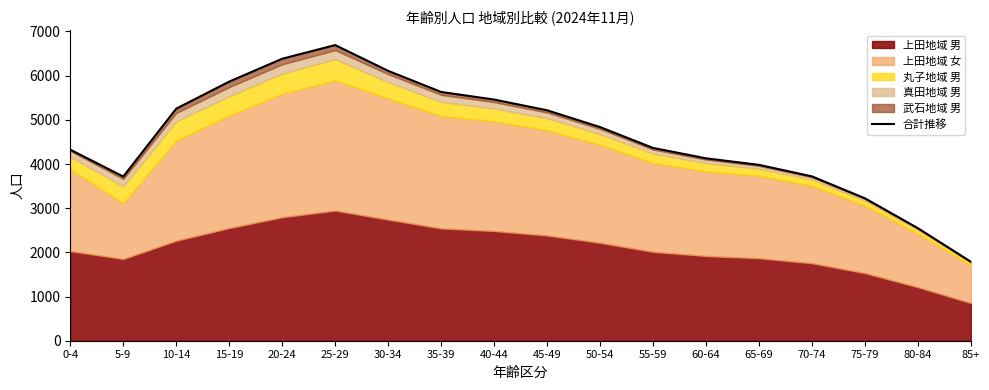

Which category has the lowest value across all series?

85+